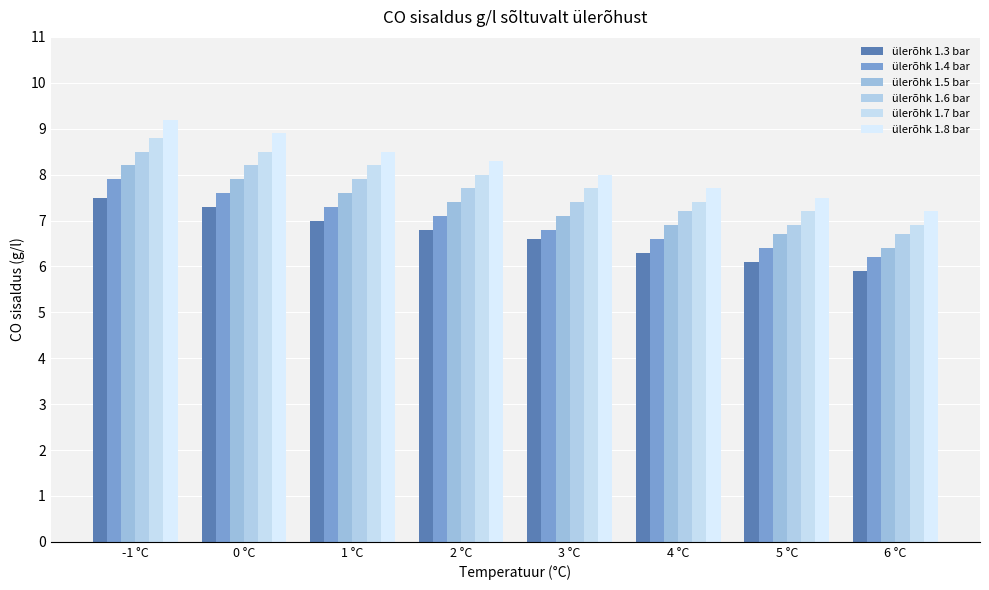

What is the value of the ülerõhk 1.7 bar bar at the 6th from the left?

7.4